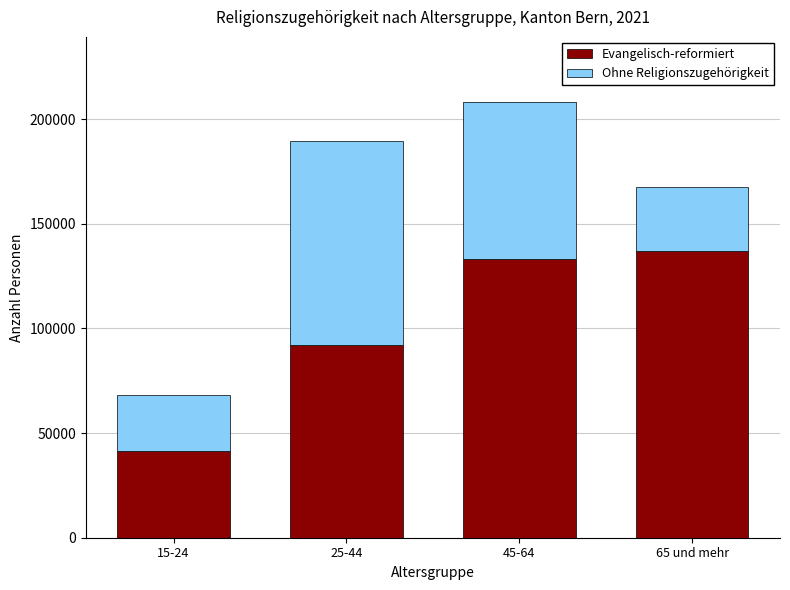

What is the total value across all series at 15-24?

68283.9